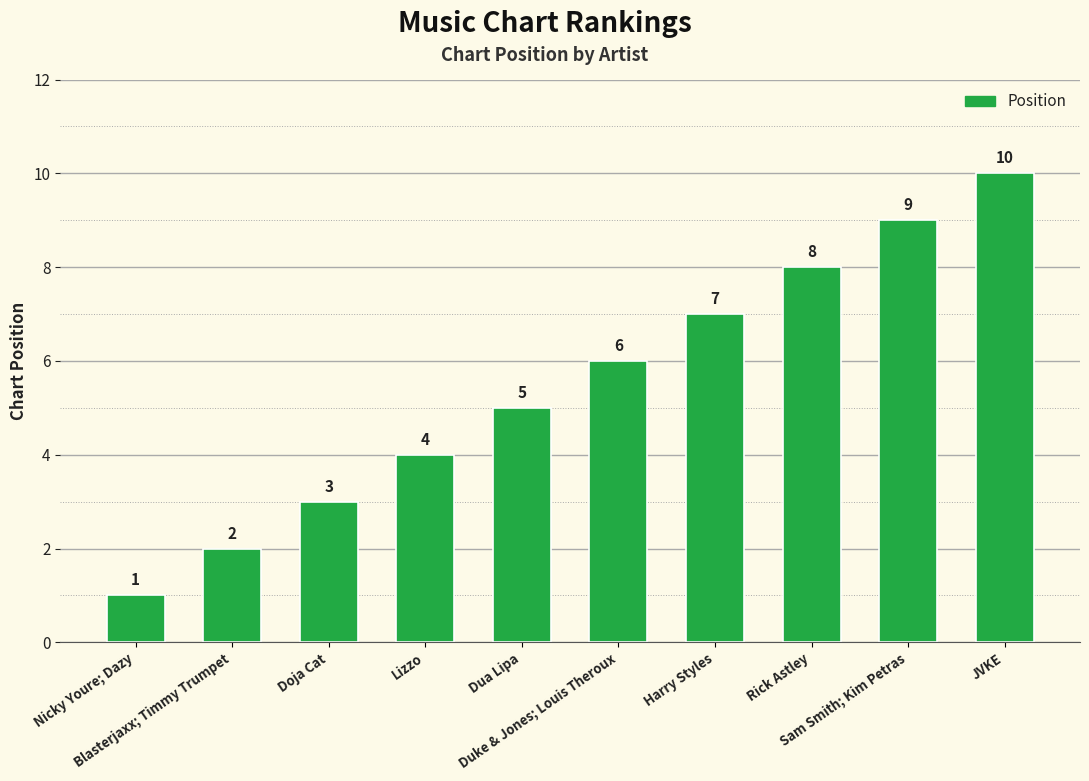

How many bars are there in total?

10